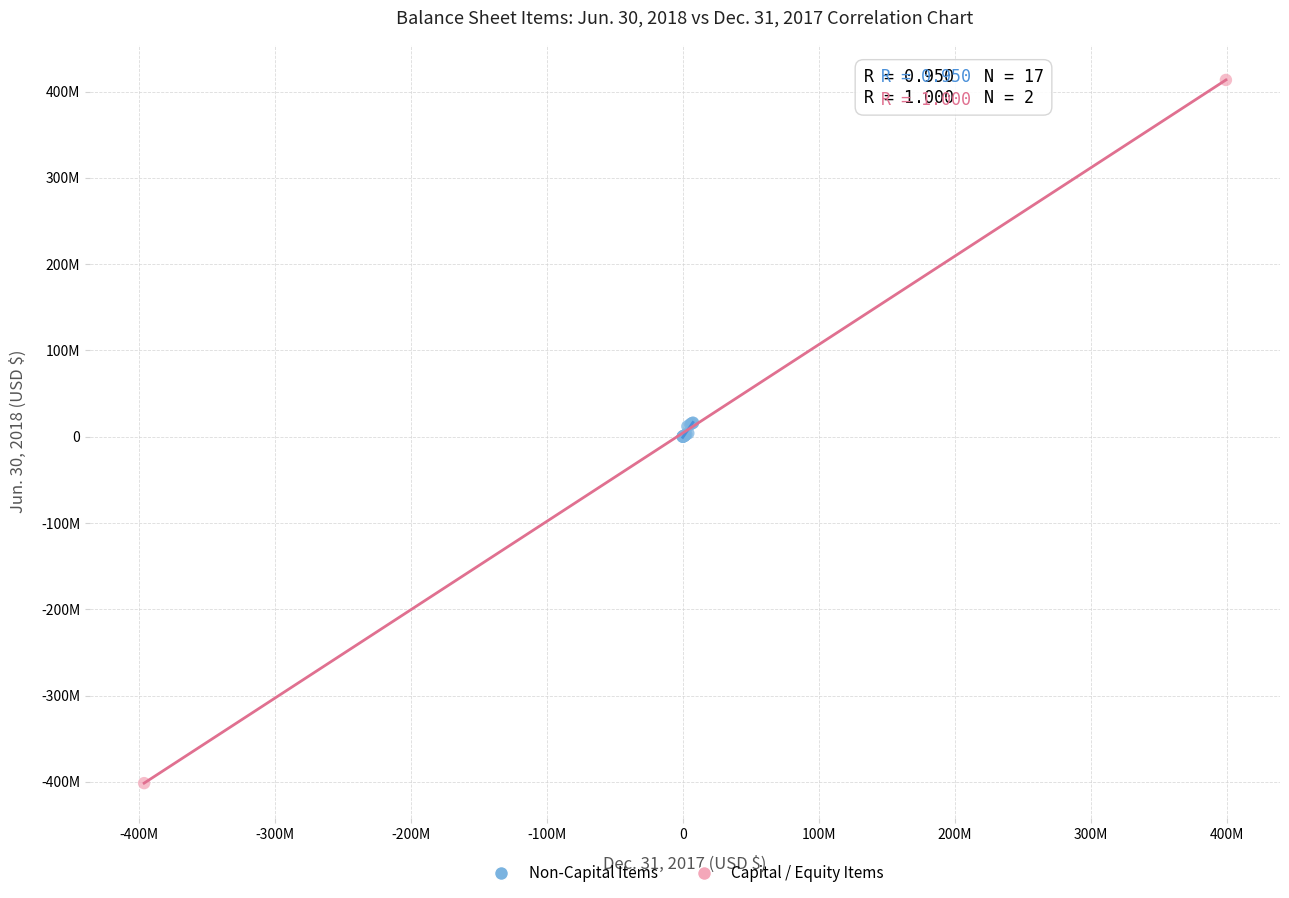

Which series reaches the minimum Y coordinate?

Capital / Equity Items